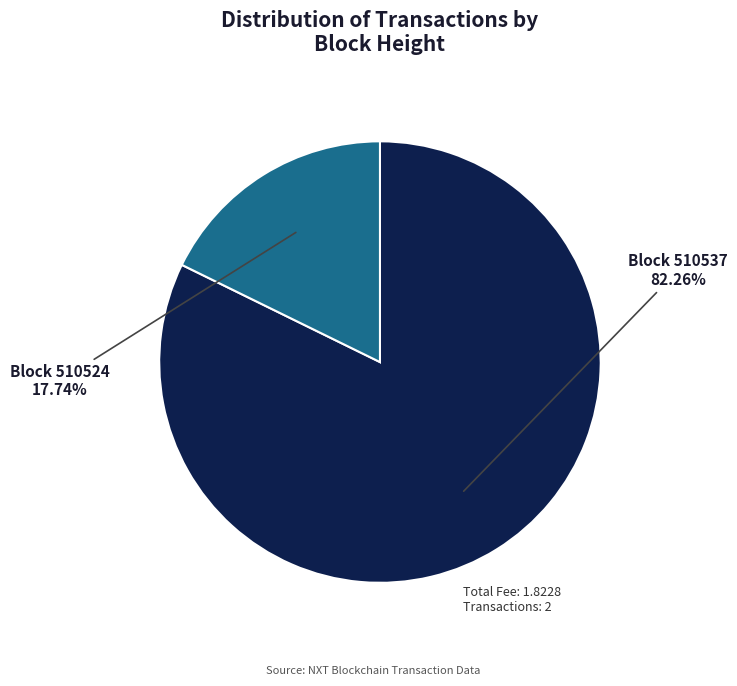

How many slices are in this pie chart?

2